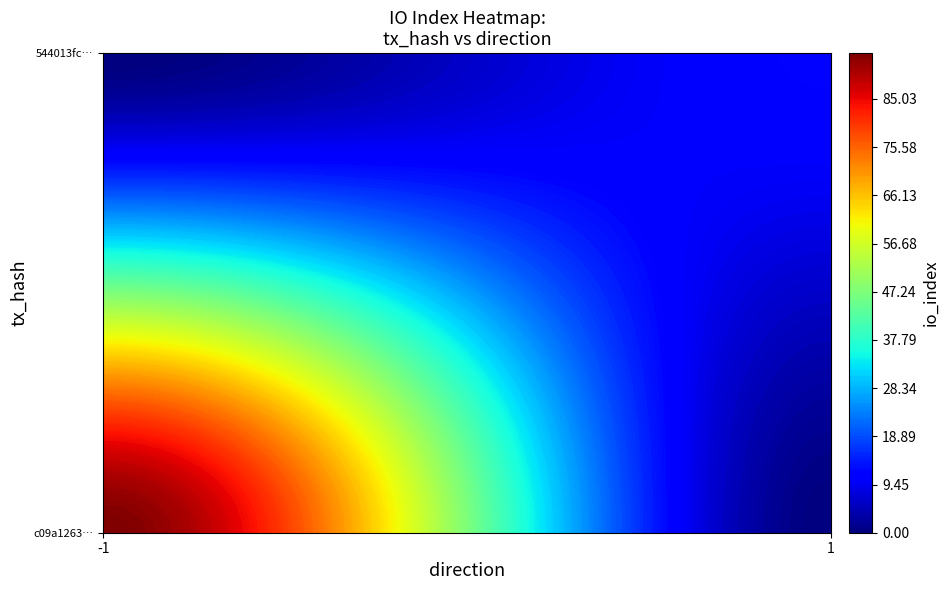

Which series has the largest range (max minus min)?

c09a12637490bf35deaf0f988e5edad6668017f